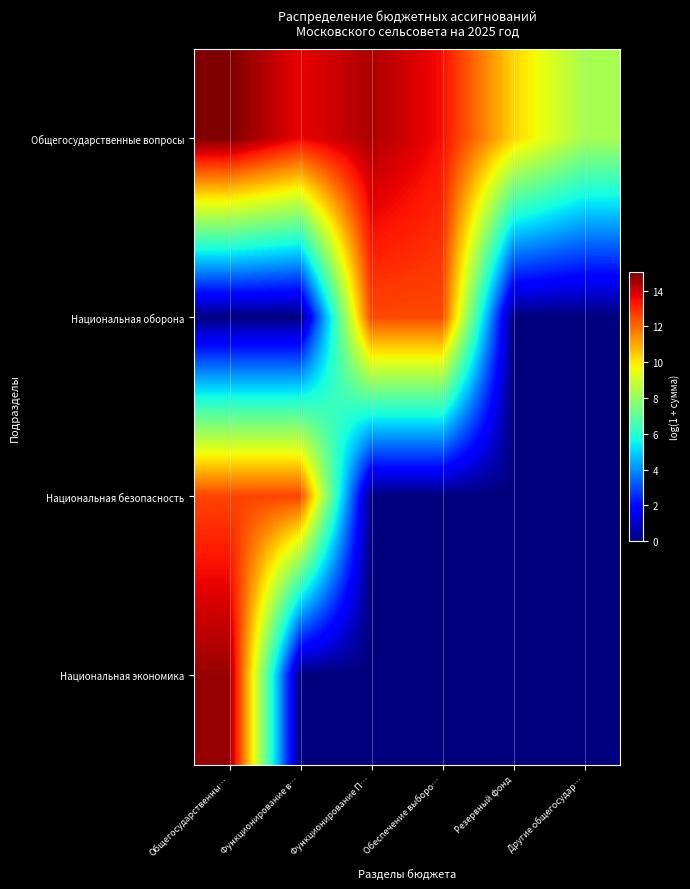

Rank the series at Резервный фонд from highest to lowest value.

Общегосударственные вопросы, Национальная оборона, Национальная безопасность, Национальная экономика